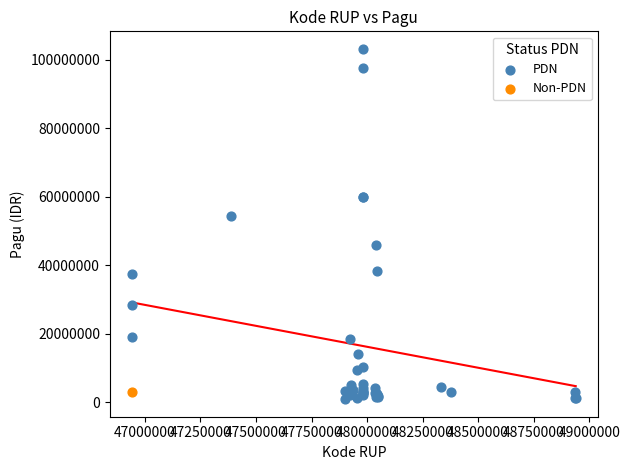

What are all the series names shown in the legend?

PDN, Non-PDN